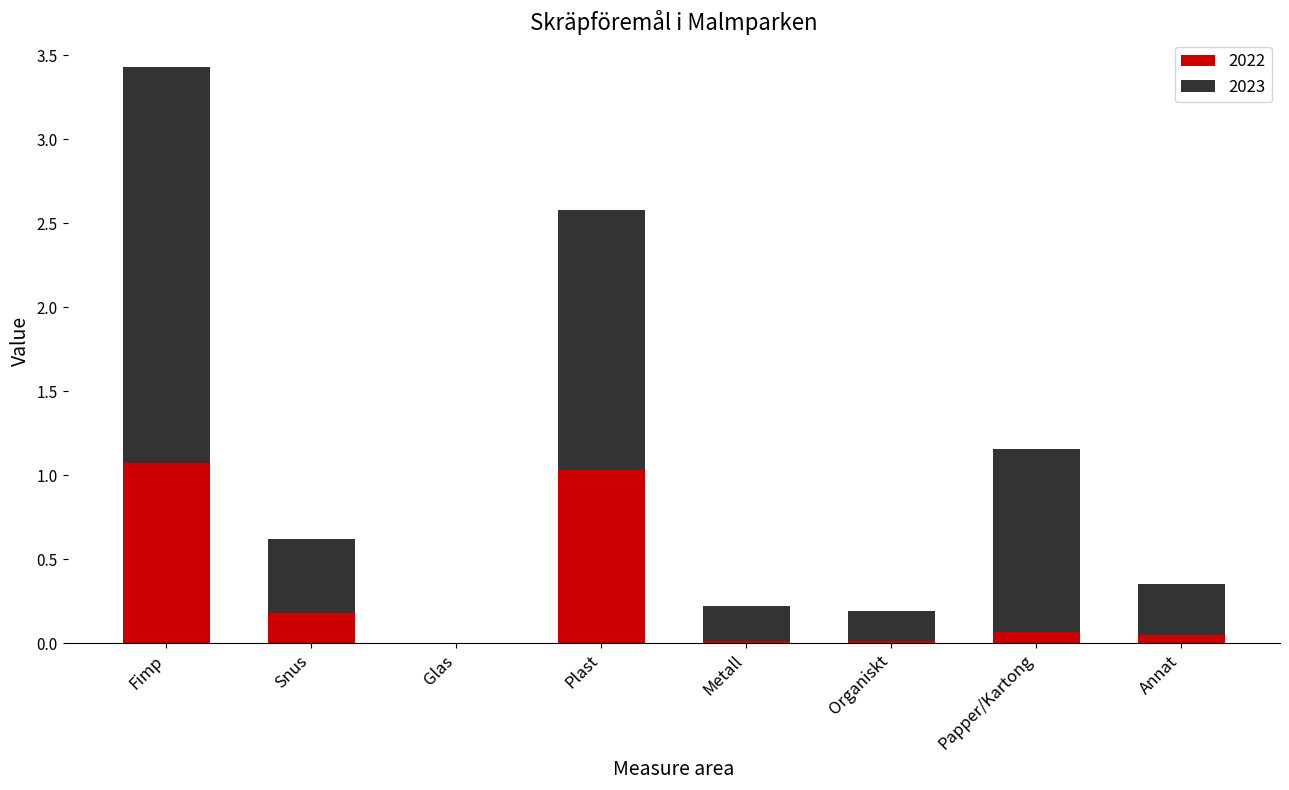

The 2022 series shows 0.3 at Snus. True or false?

False